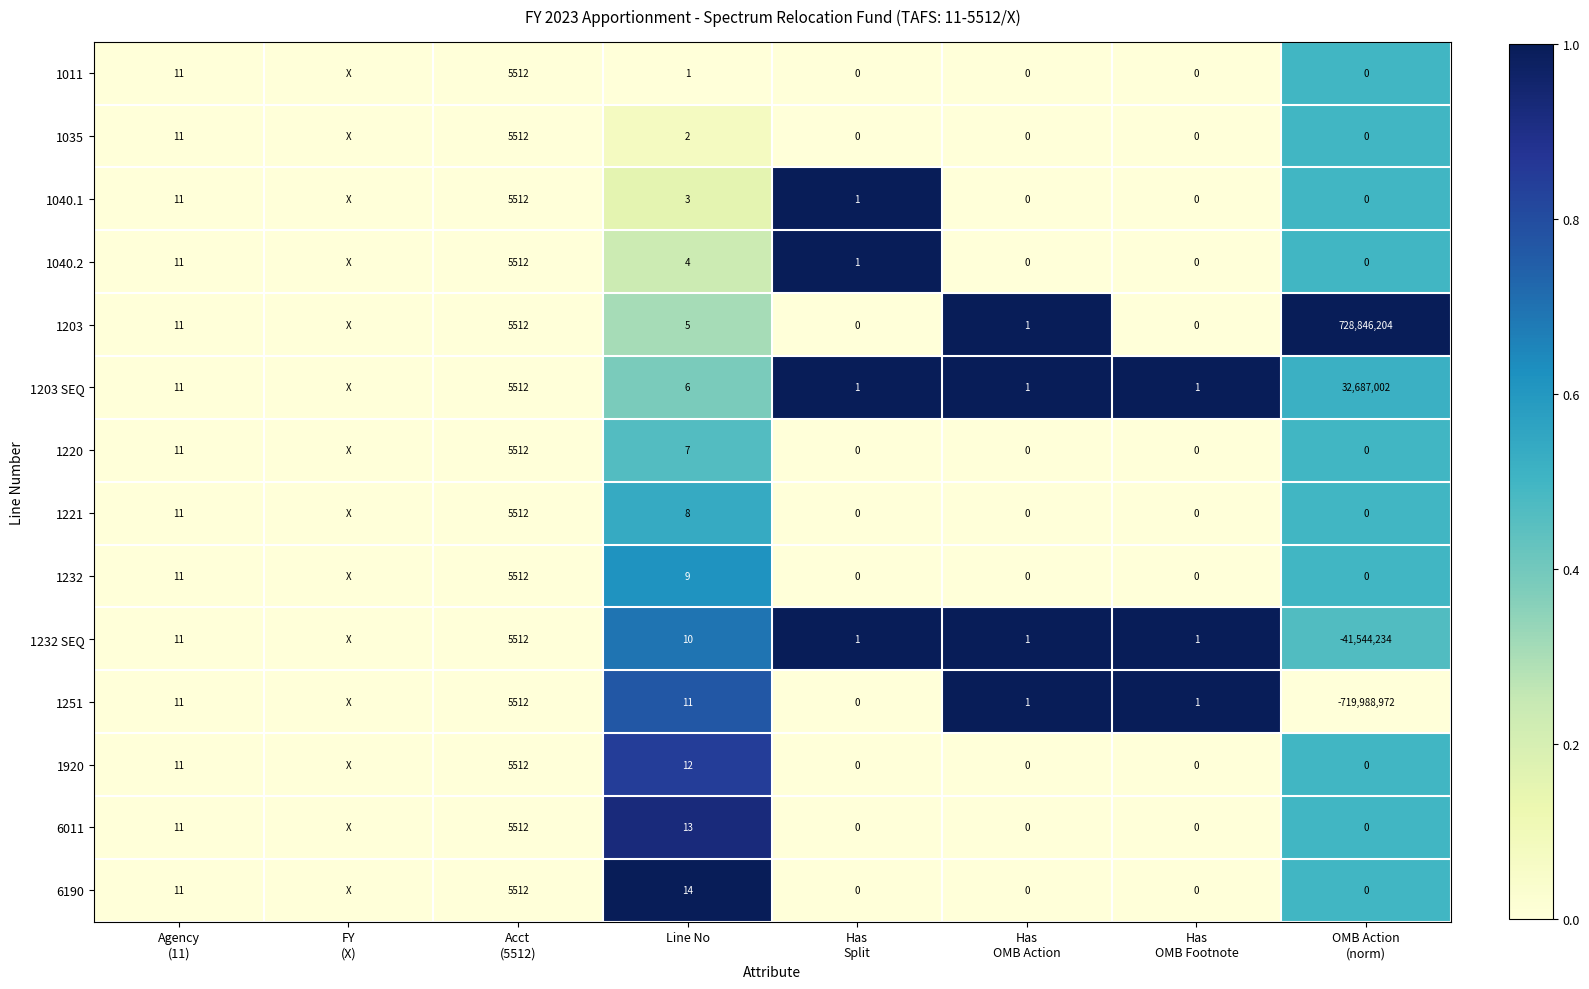

The 1251 series shows 18 at Line No. True or false?

False